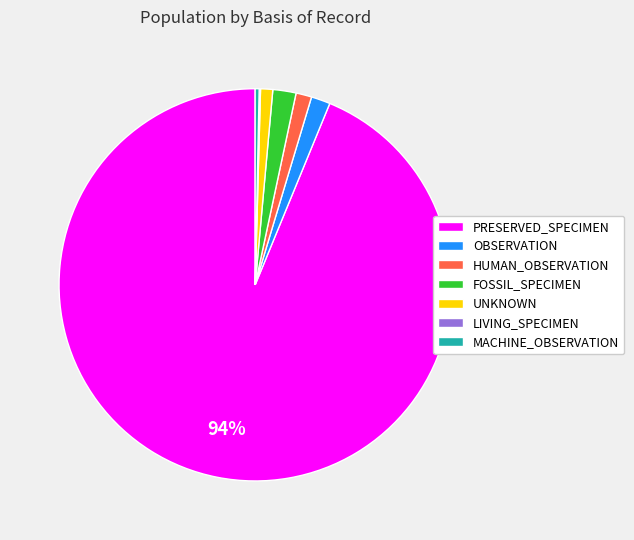

To the nearest percent, what percentage of the pie is UNKNOWN?

1%